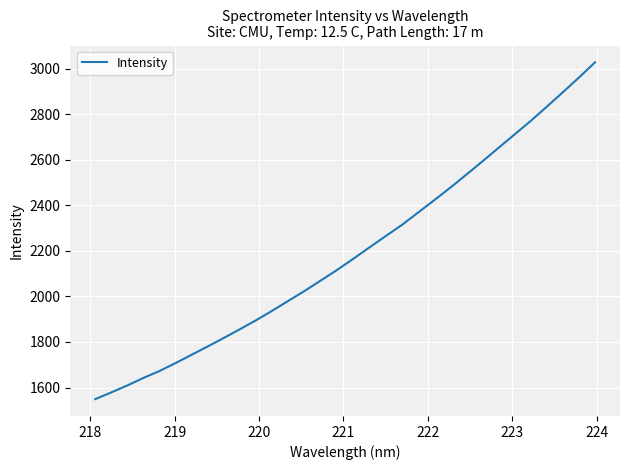

What is the difference between the maximum and minimum values?

1478.7